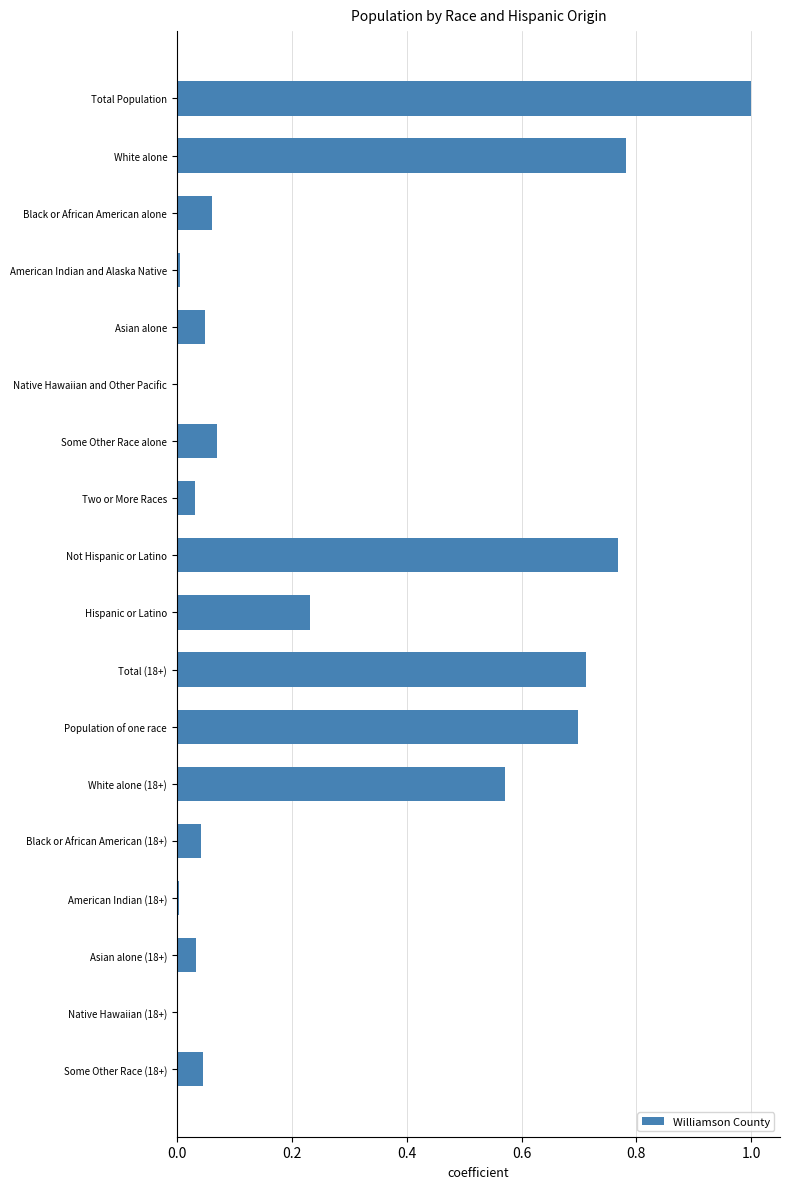

The value at Total (18+) is 0.2. True or false?

False